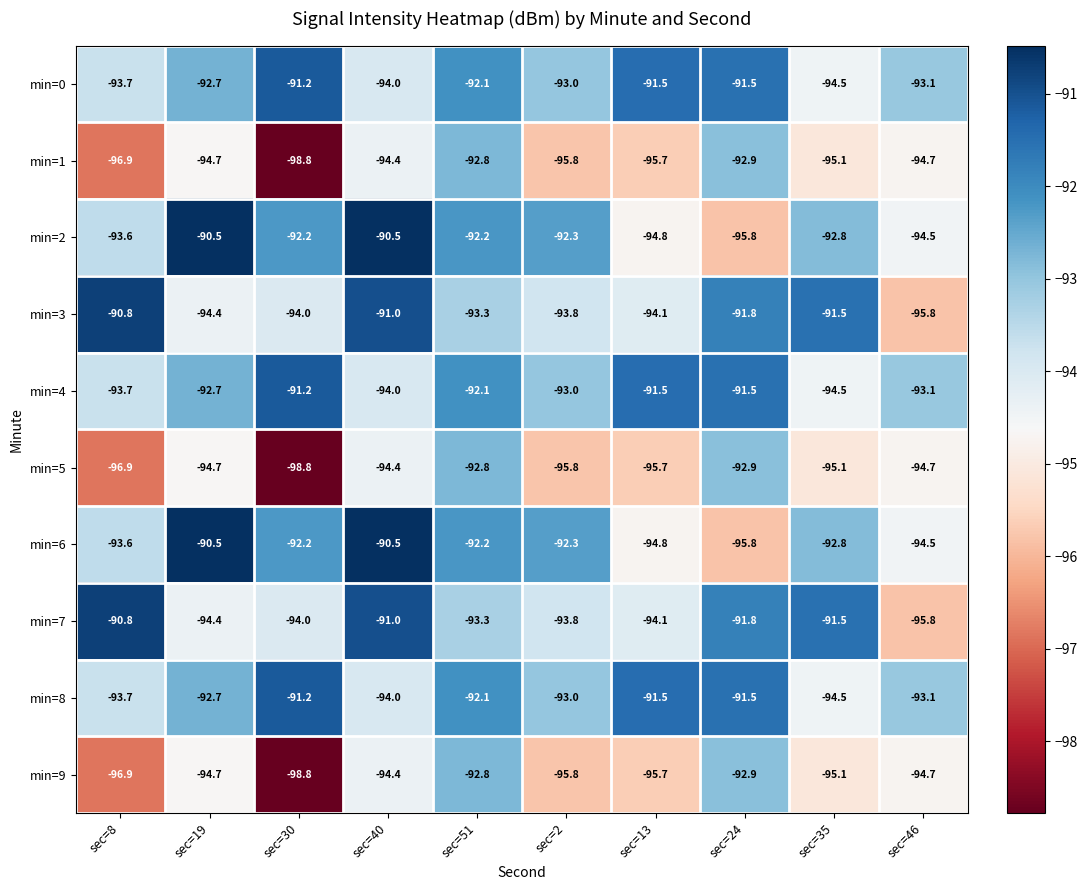

What is the highest value of the min=4 series?

-91.2